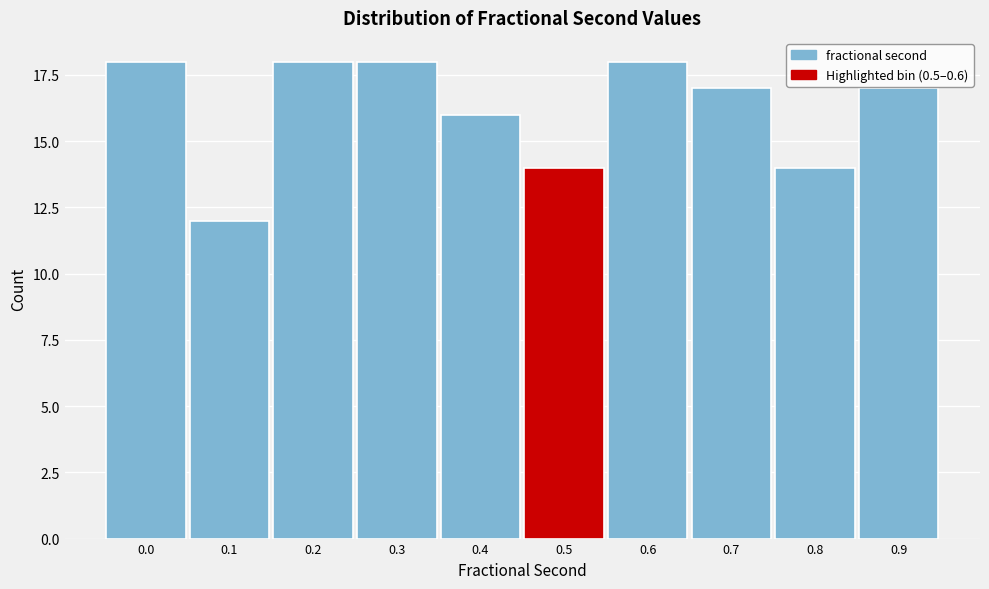

Reading left to right, list all the values displayed in this chart.

0.0=18	0.1=12	0.2=18	0.3=18	0.4=16	0.5=14	0.6=18	0.7=17	0.8=14	0.9=17